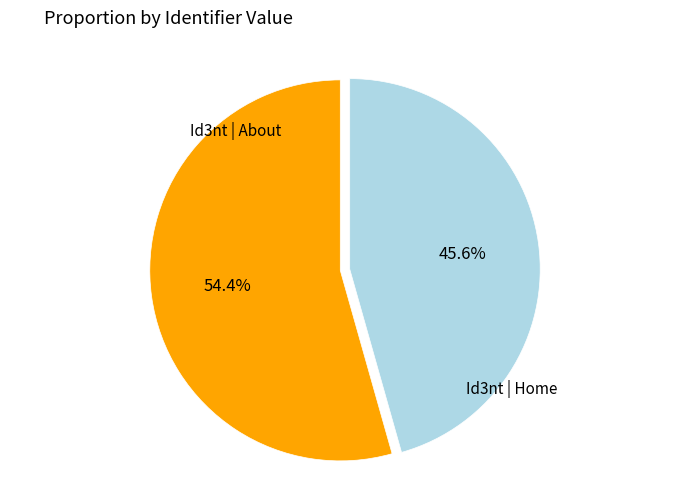

How many slices are in this pie chart?

2